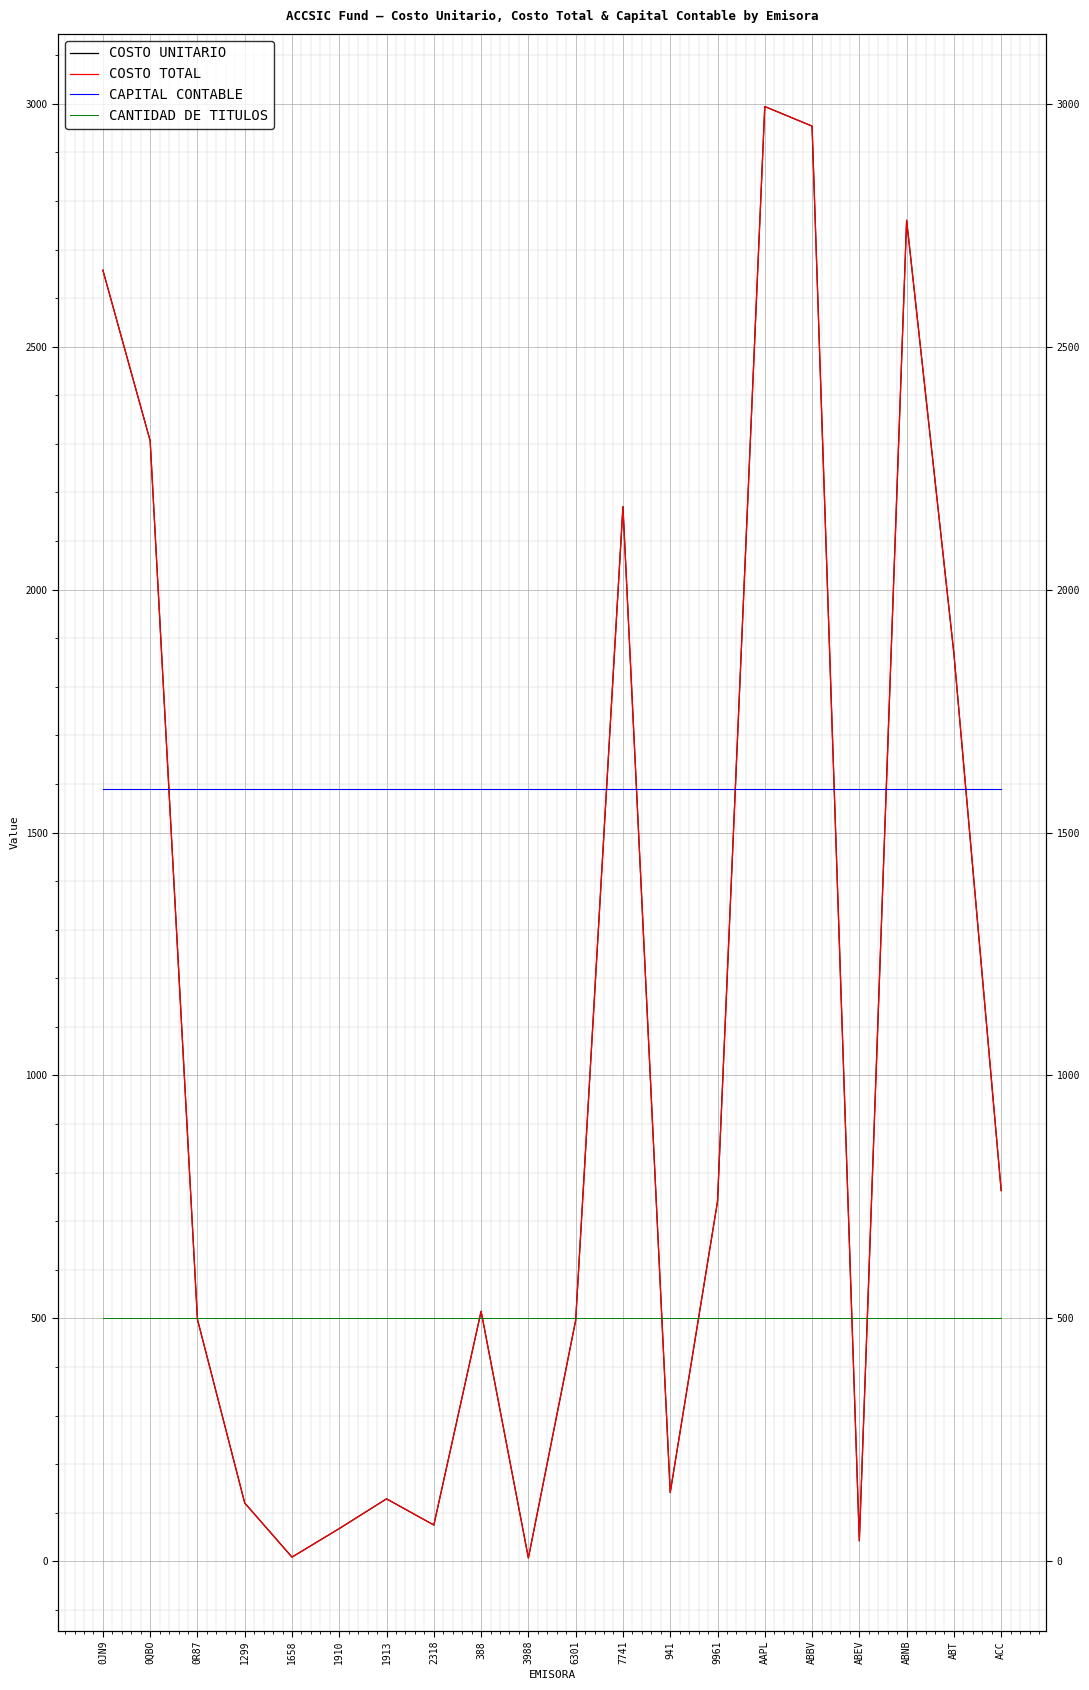

Is it true that COSTO UNITARIO equals 2657.4 at 0JN9?

True